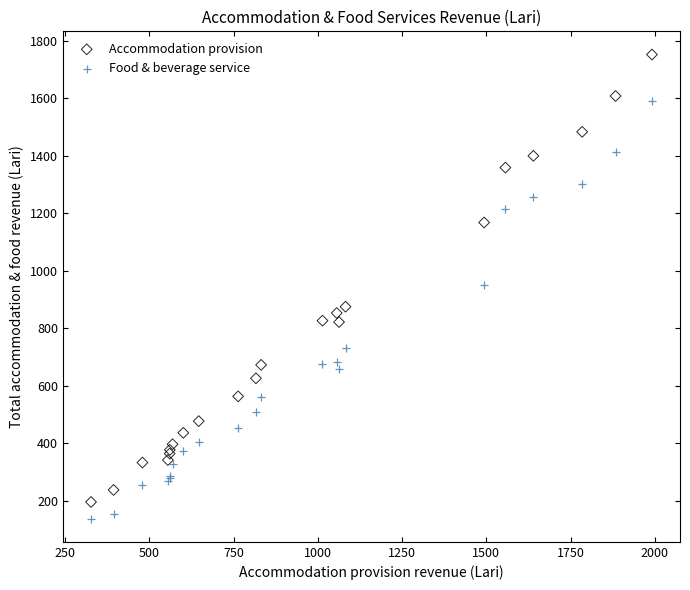

Which series reaches the maximum Y coordinate?

Accommodation provision